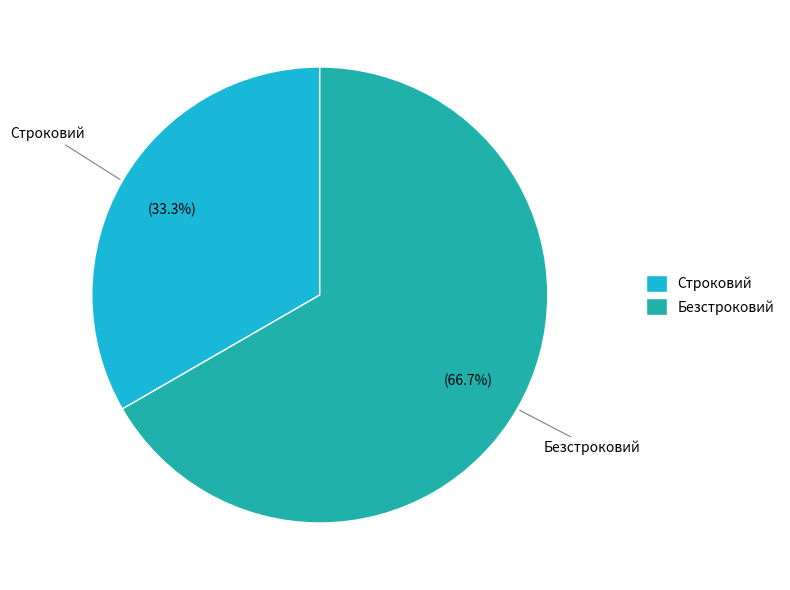

To the nearest percent, what is the combined percentage of Строковий and Безстроковий?

100%